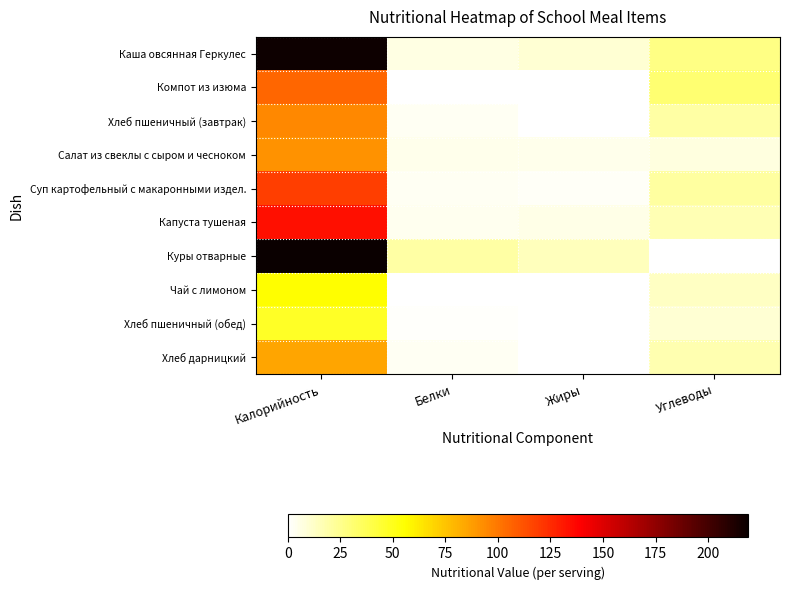

Which has a higher value, Калорийность or Углеводы?

Калорийность